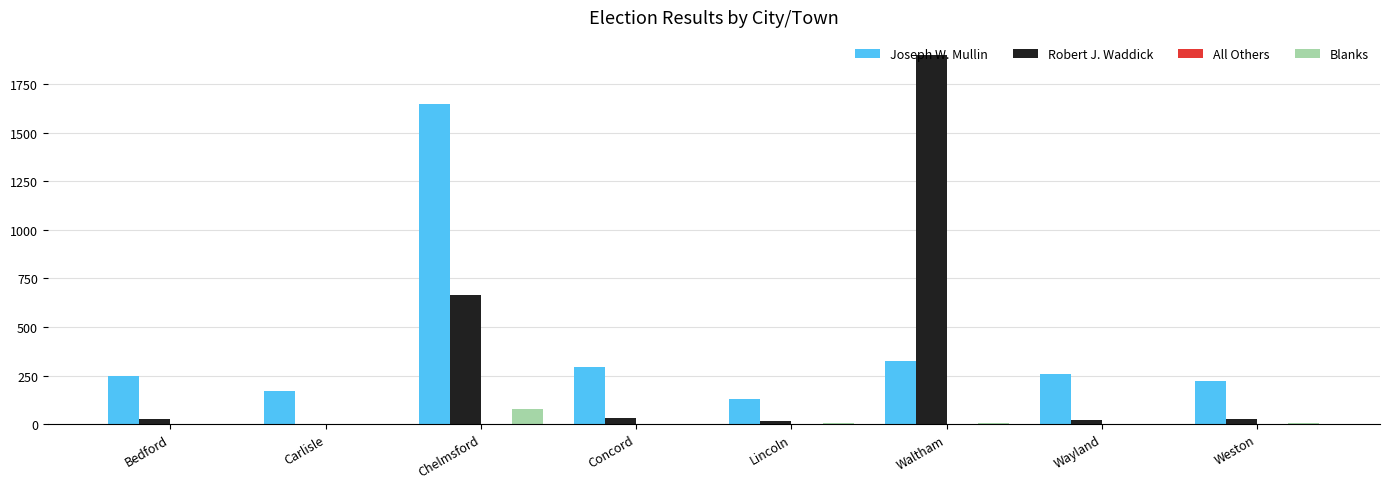

Which category has the highest value across all series?

Waltham